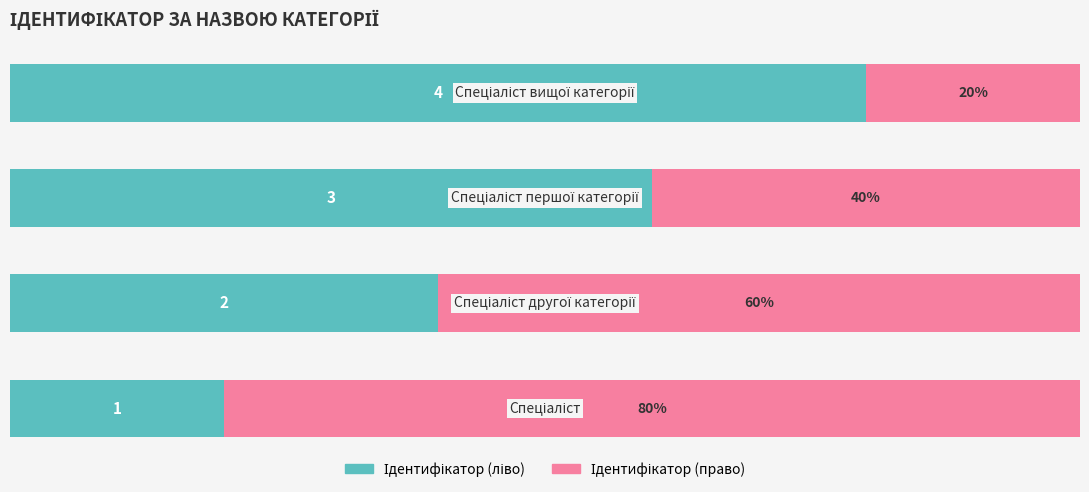

What are all the series names shown in the legend?

Ідентифікатор (ліво), Ідентифікатор (право)